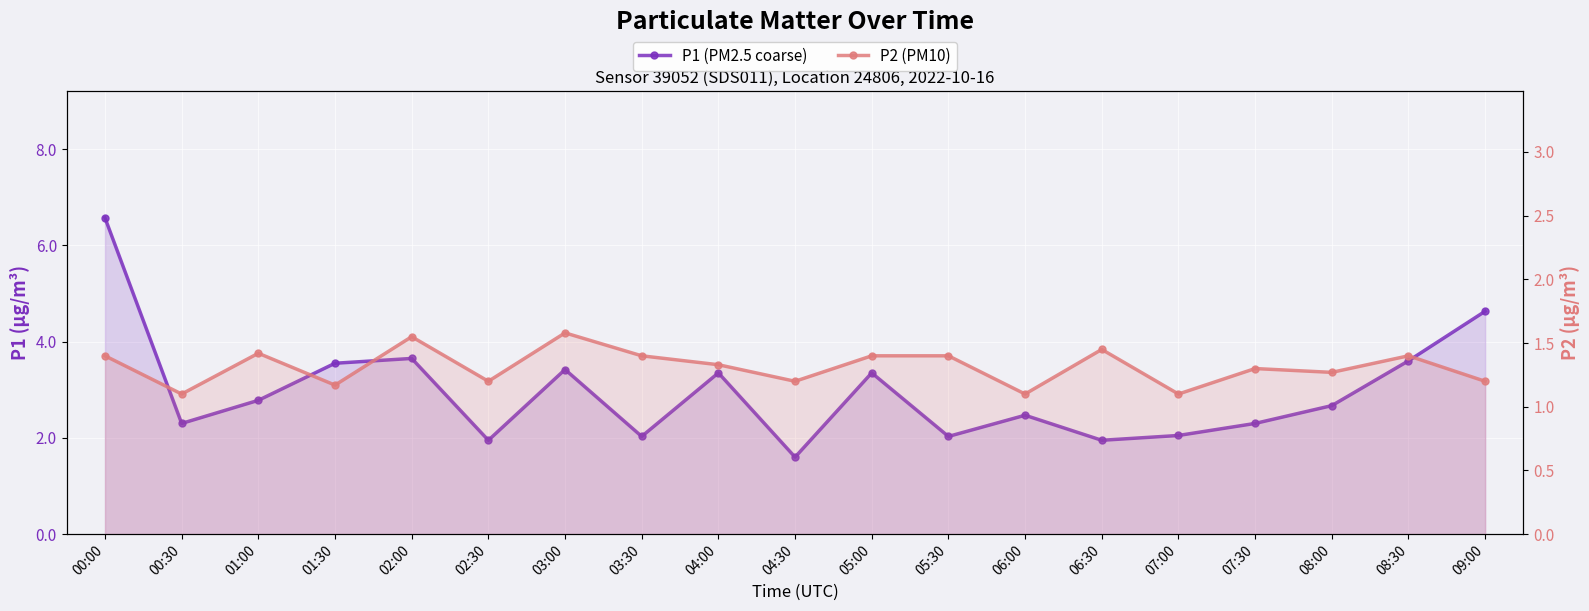

What is the value of the P1 (PM2.5 coarse) point at the 3rd from the left?

2.8